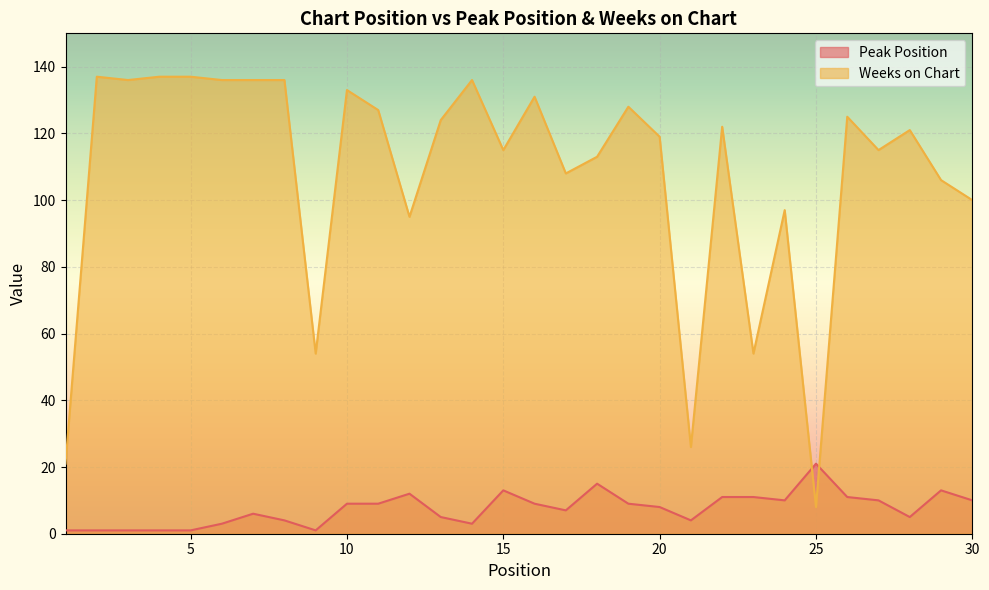

The Weeks on Chart series shows 136 at 14. True or false?

True